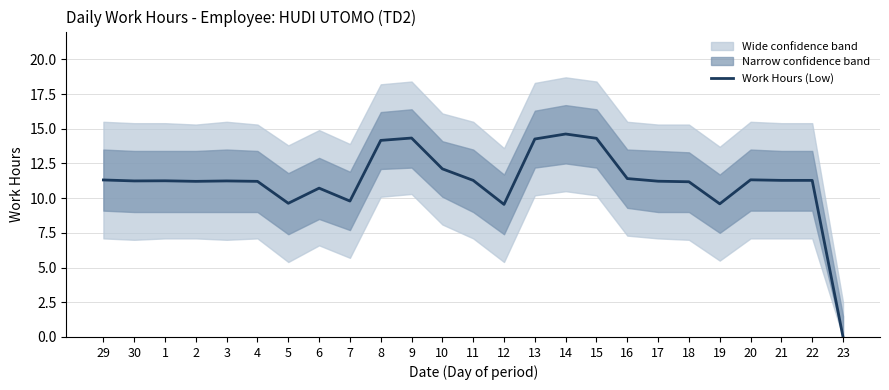

At which category does the chart reach its minimum across all series?

23